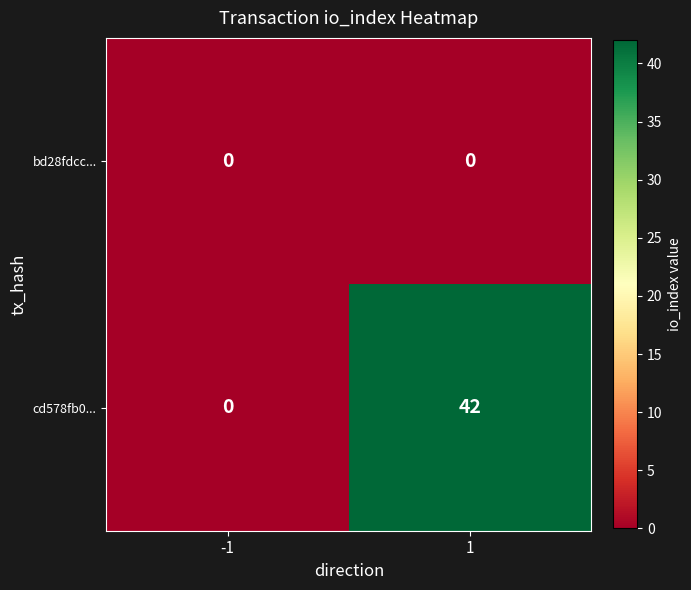

Reading left to right, list all the values displayed in this chart.

bd28fdcc...: -1=0	1=0
cd578fb0...: -1=0	1=42